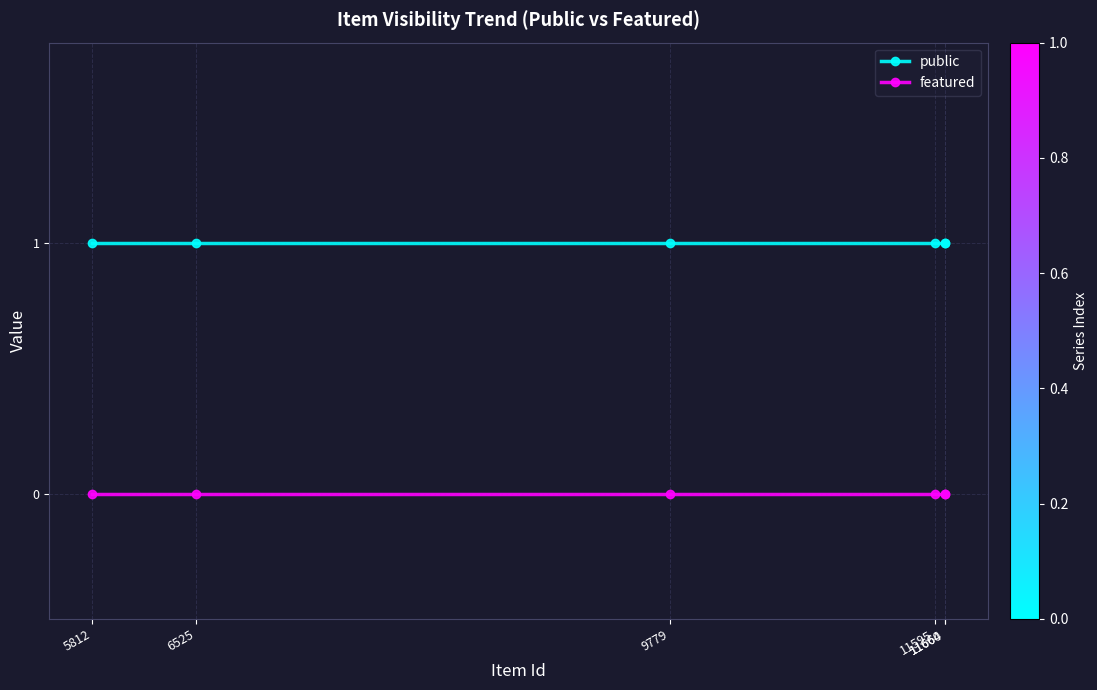

At how many categories does at least one series exceed 0?

6